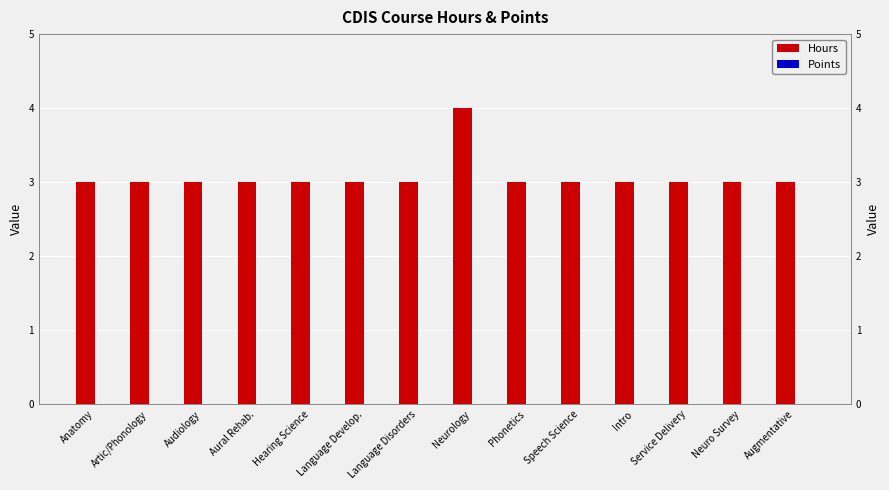

Which series changed the most between Artic/Phonology and Neurology?

Hours